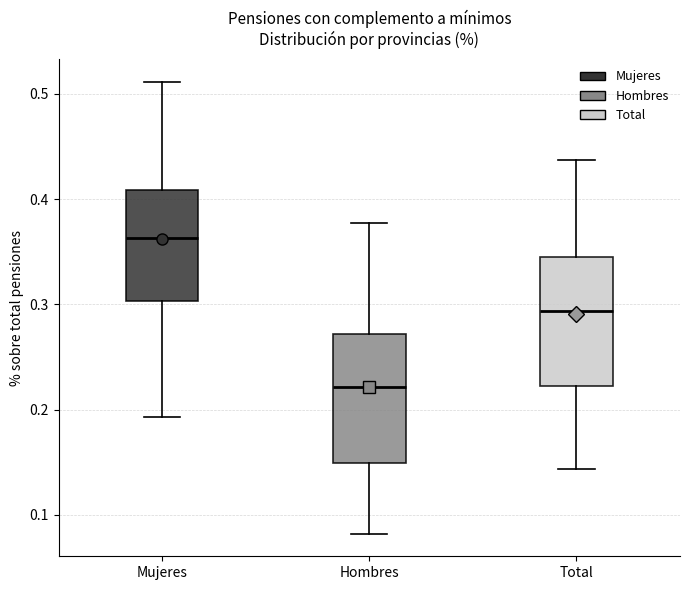

Where does the upper whisker of the box for Hombres end on the y-axis? The values are not printed on the chart, so give them approximately, as read against the axis.

0.38